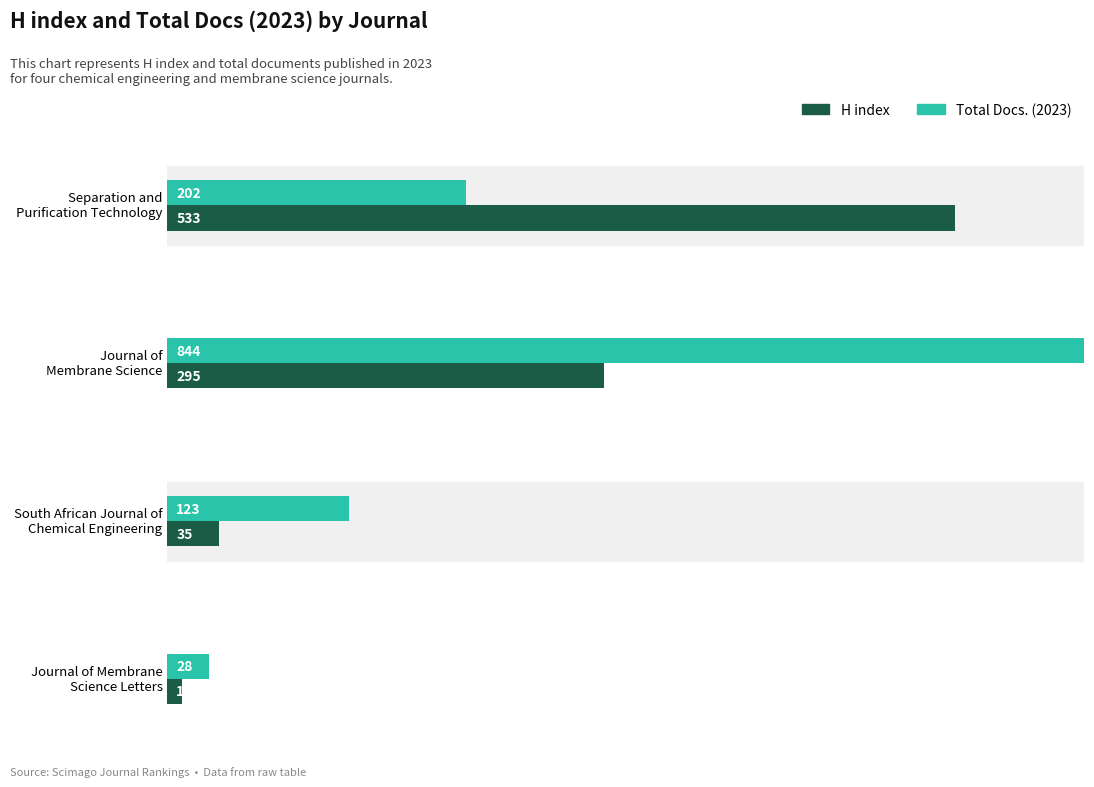

How many values in the Total Docs. (2023) series exceed 202?

1